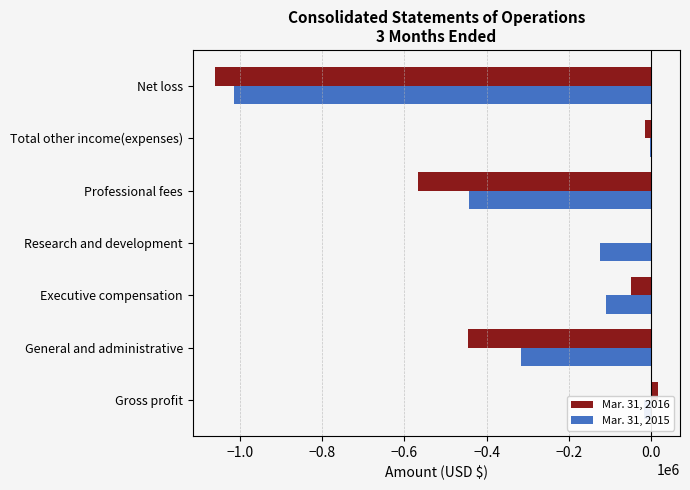

What is the sum of all Mar. 31, 2016 values?

-2121672